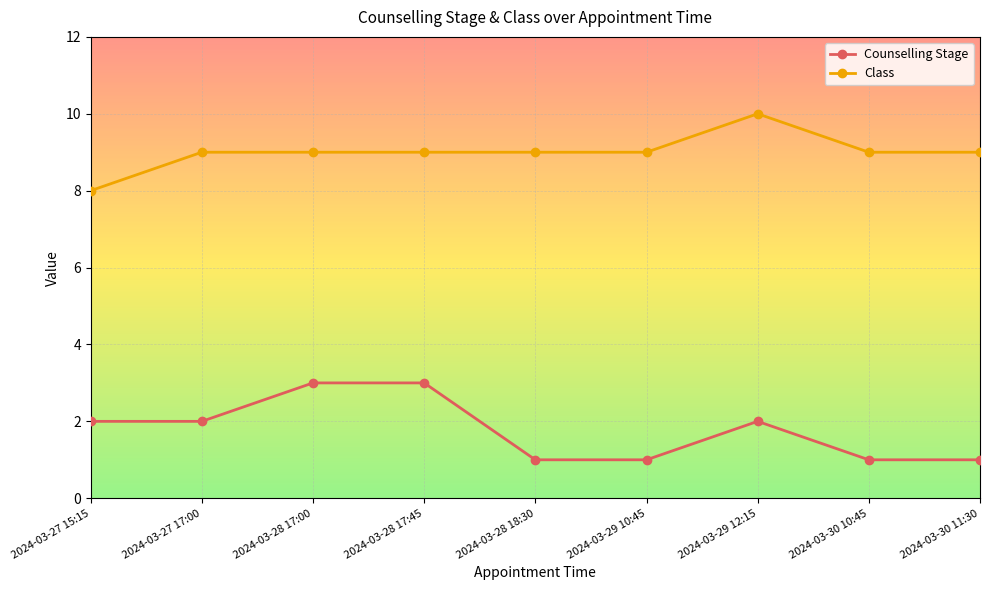

What is the minimum value shown in the chart?

1